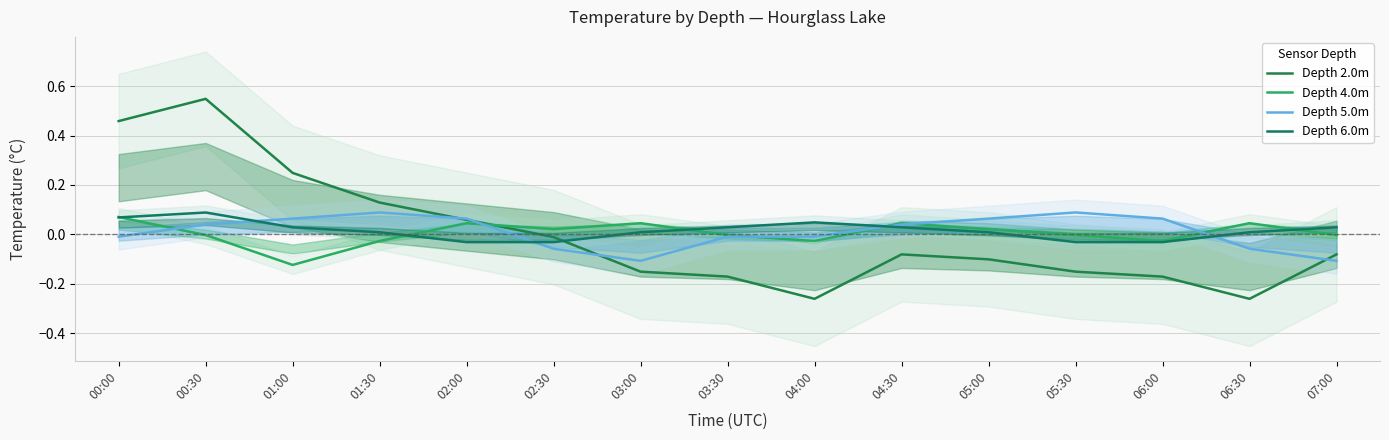

At 03:00, list the series in order from smallest to largest.

Depth 2.0m, Depth 5.0m, Depth 6.0m, Depth 4.0m